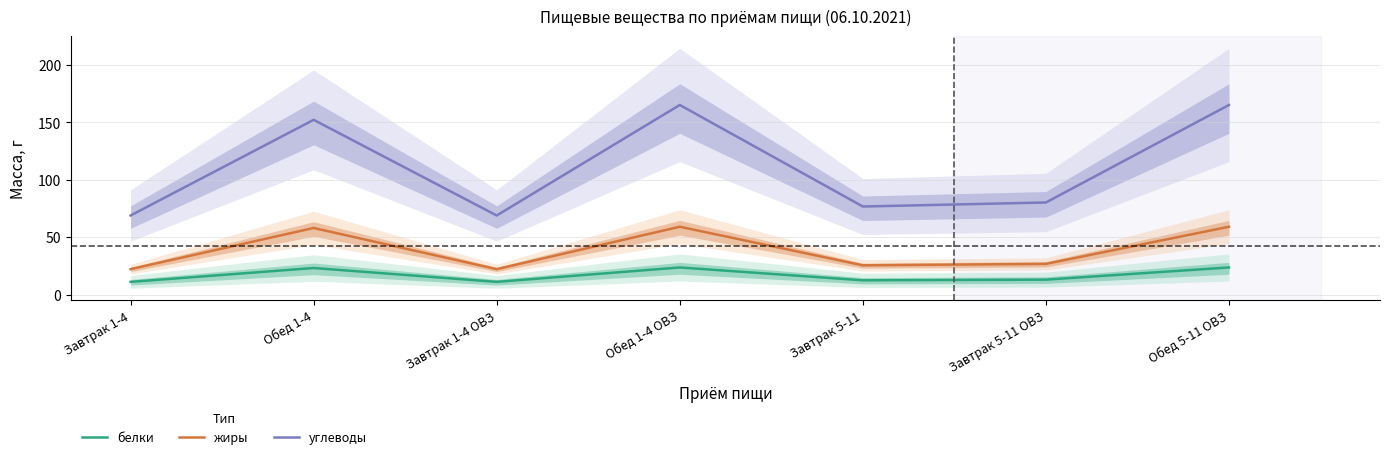

At which label is белки closest to 17?

Завтрак 5-11 ОВЗ